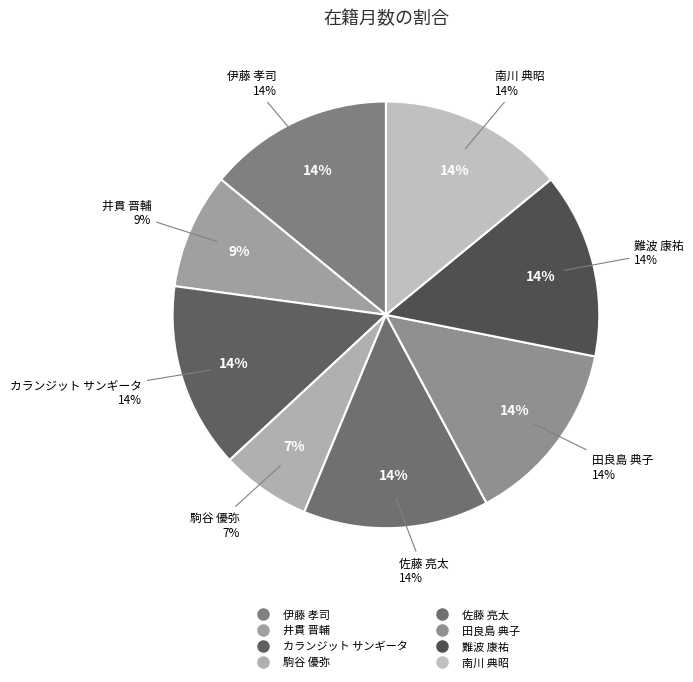

To the nearest percent, what is the difference between the 井貫 晋輔 and 伊藤 孝司 slice percentages?

5%